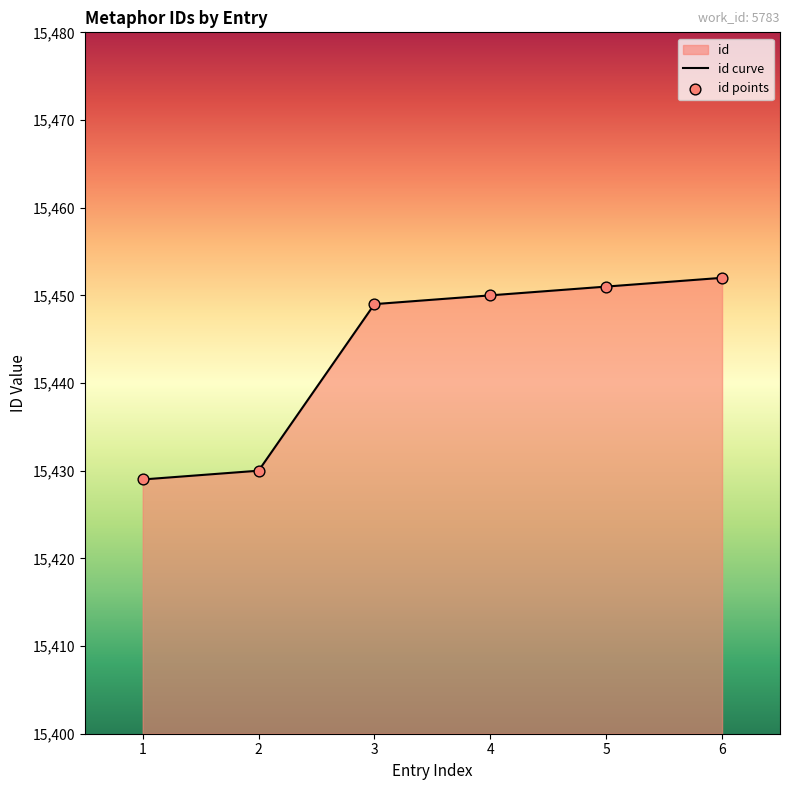

What is the change in value from 3 to 5?

+2